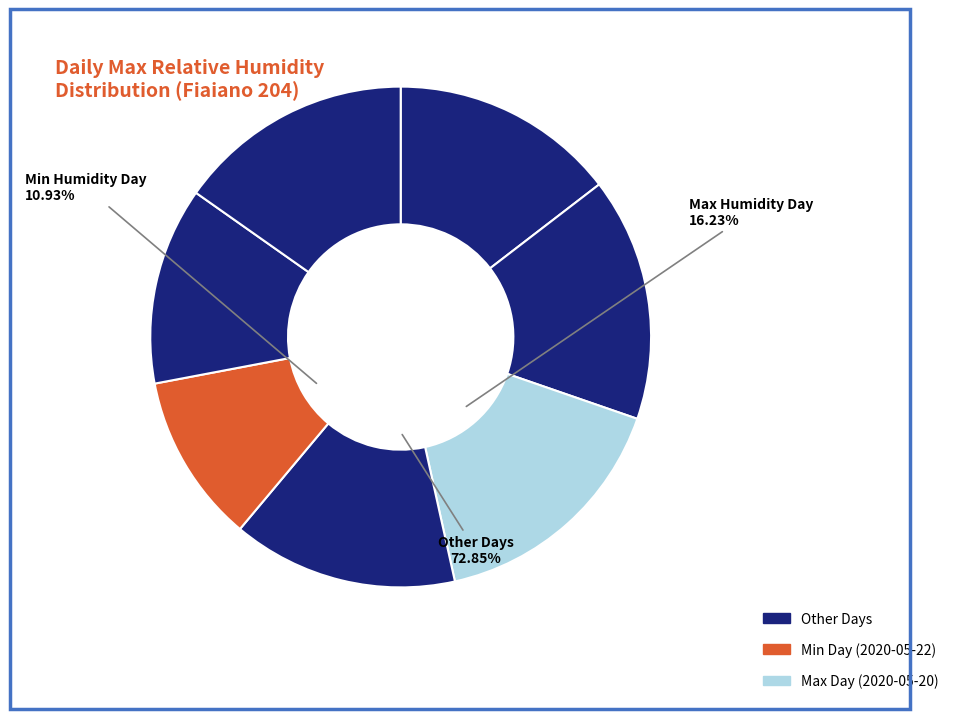

True or false: 2020-05-22 accounts for 5% of the total.

False